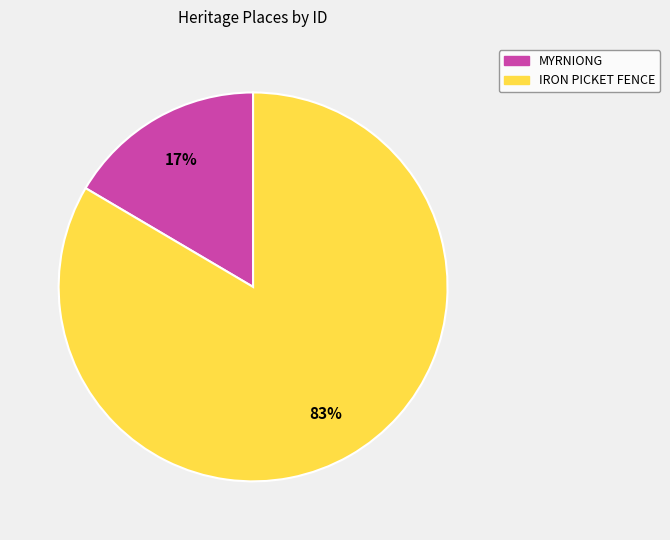

Between IRON PICKET FENCE and MYRNIONG, which is larger?

IRON PICKET FENCE